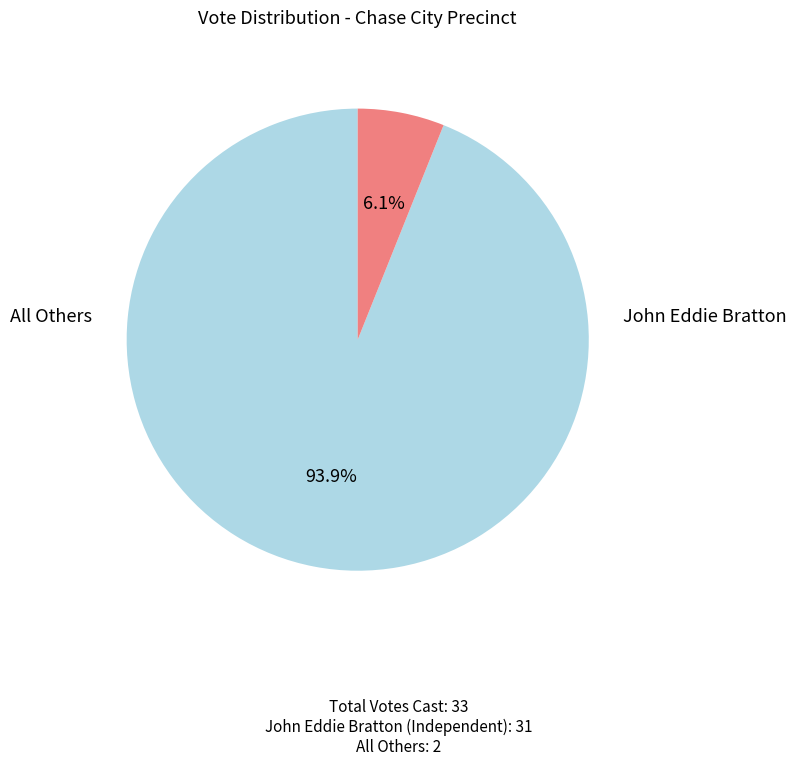

Is there any slice that represents more than half of the pie?

Yes